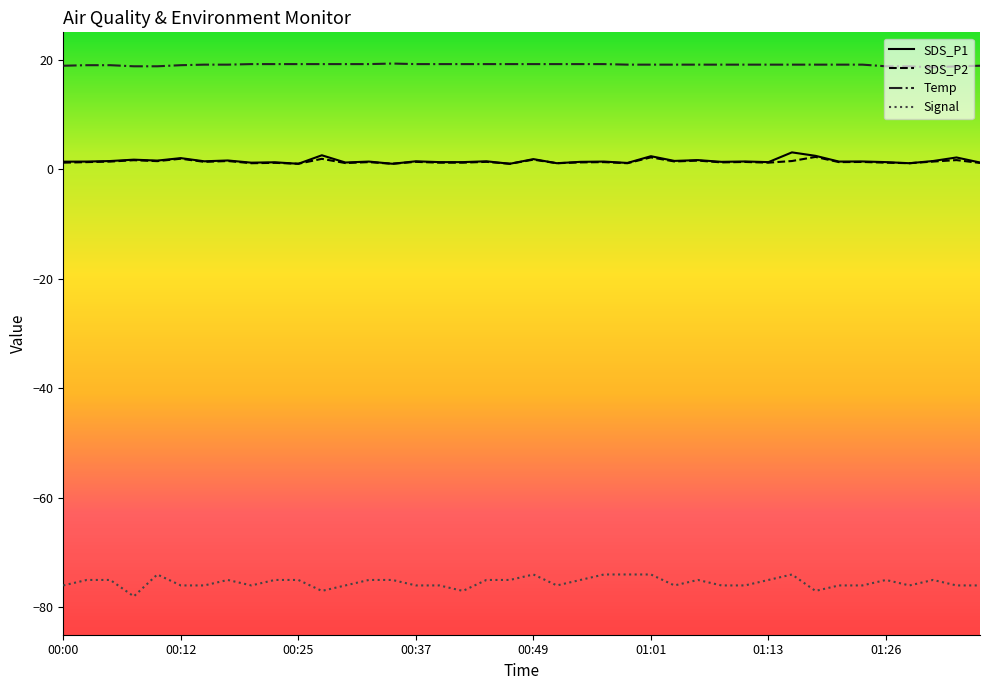

Which series has the widest spread of values?

Signal